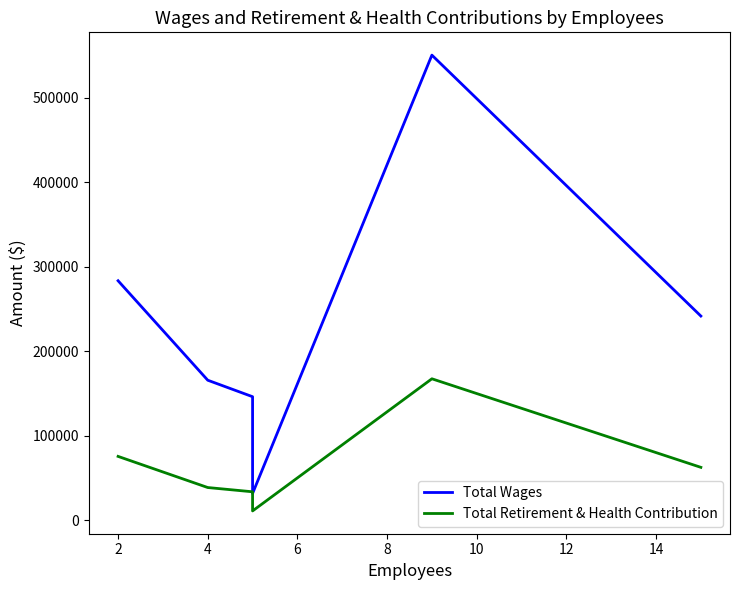

True or false: Total Wages and Total Retirement & Health Contribution cross at least once.

False